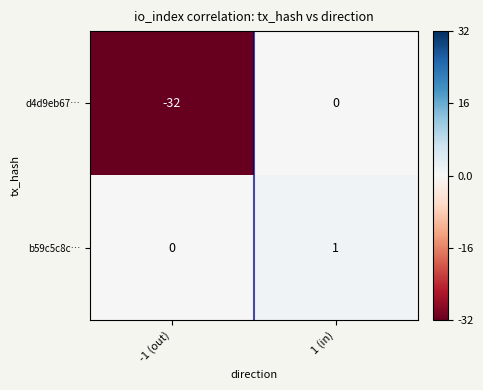

Rank the series by their maximum value, from highest to lowest.

b59c5c8c…, d4d9eb67…